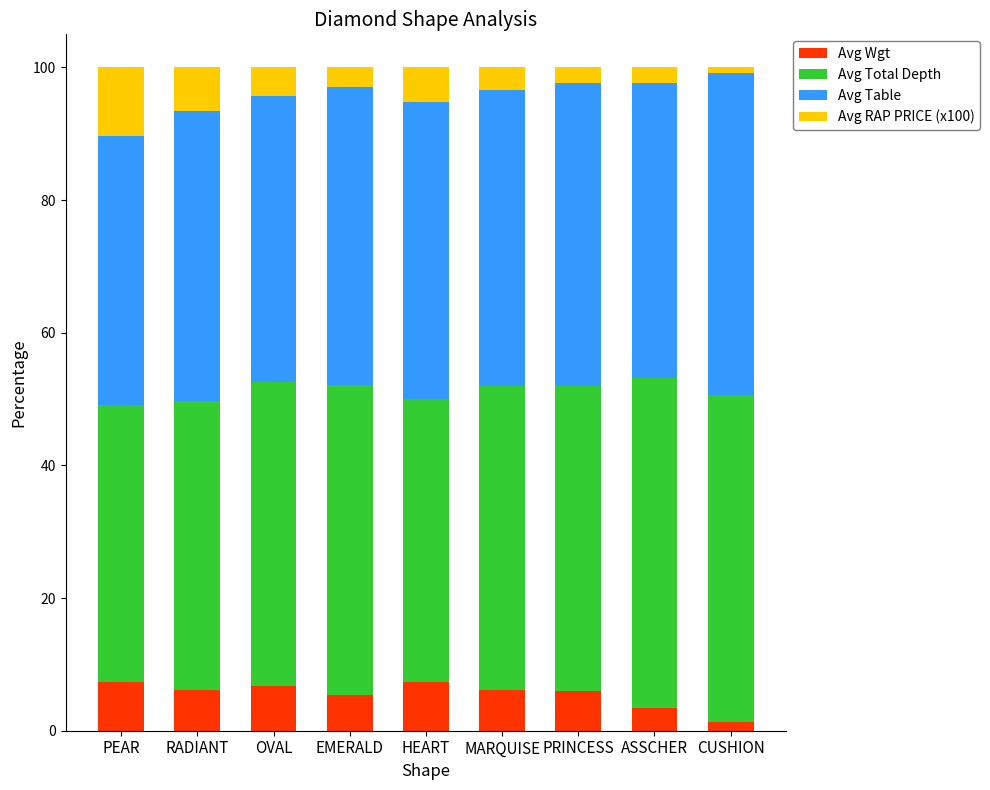

What is the total value across all series at EMERALD?

100.0